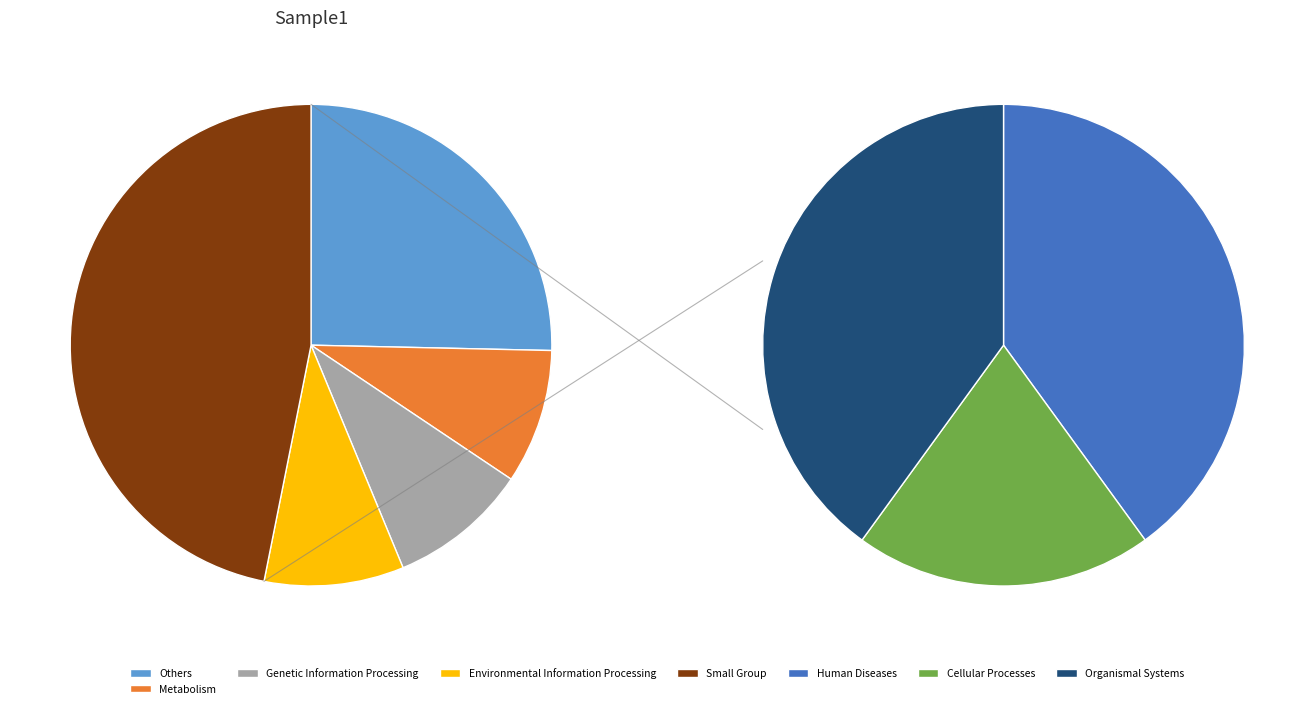

Does any single category account for the majority?

No